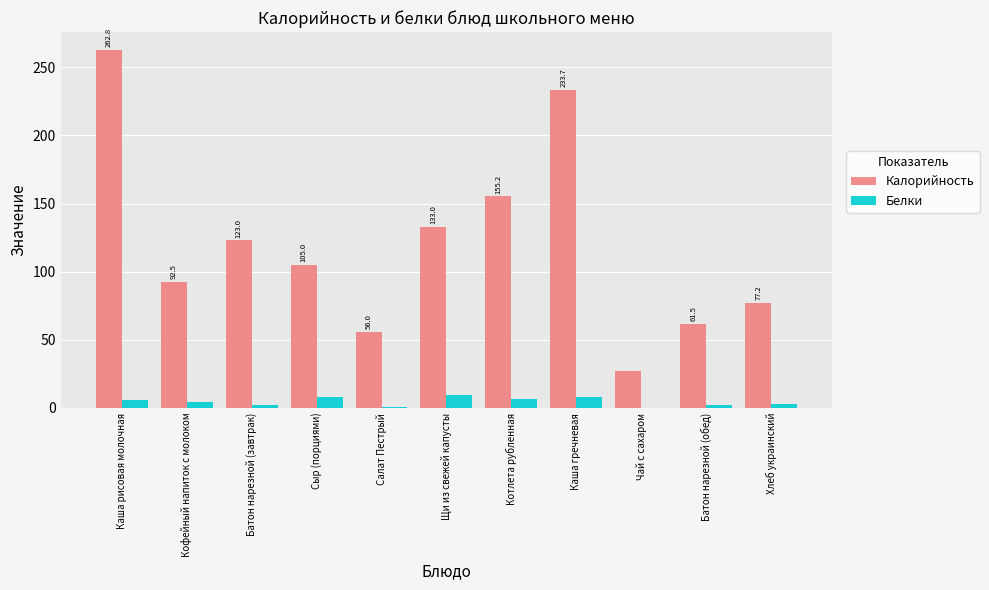

How many series are shown in this chart?

2